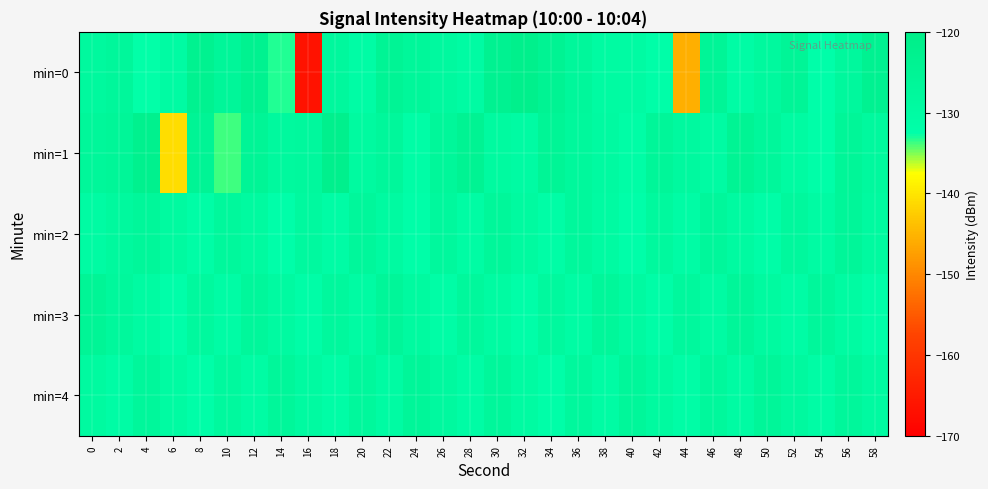

List the series in order of their peak value, highest first.

min=0, min=1, min=3, min=4, min=2